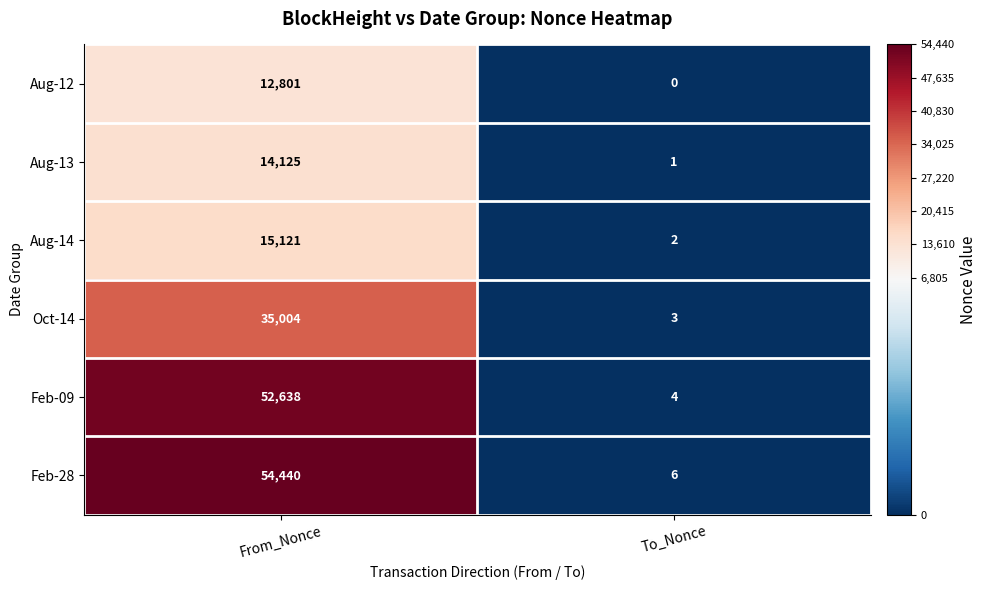

Reading right to left, transcribe all the data shown in this chart.

Aug-12: To_Nonce=0	From_Nonce=12801
Aug-13: To_Nonce=1	From_Nonce=14125
Aug-14: To_Nonce=2	From_Nonce=15121
Oct-14: To_Nonce=3	From_Nonce=35004
Feb-09: To_Nonce=4	From_Nonce=52638
Feb-28: To_Nonce=6	From_Nonce=54440